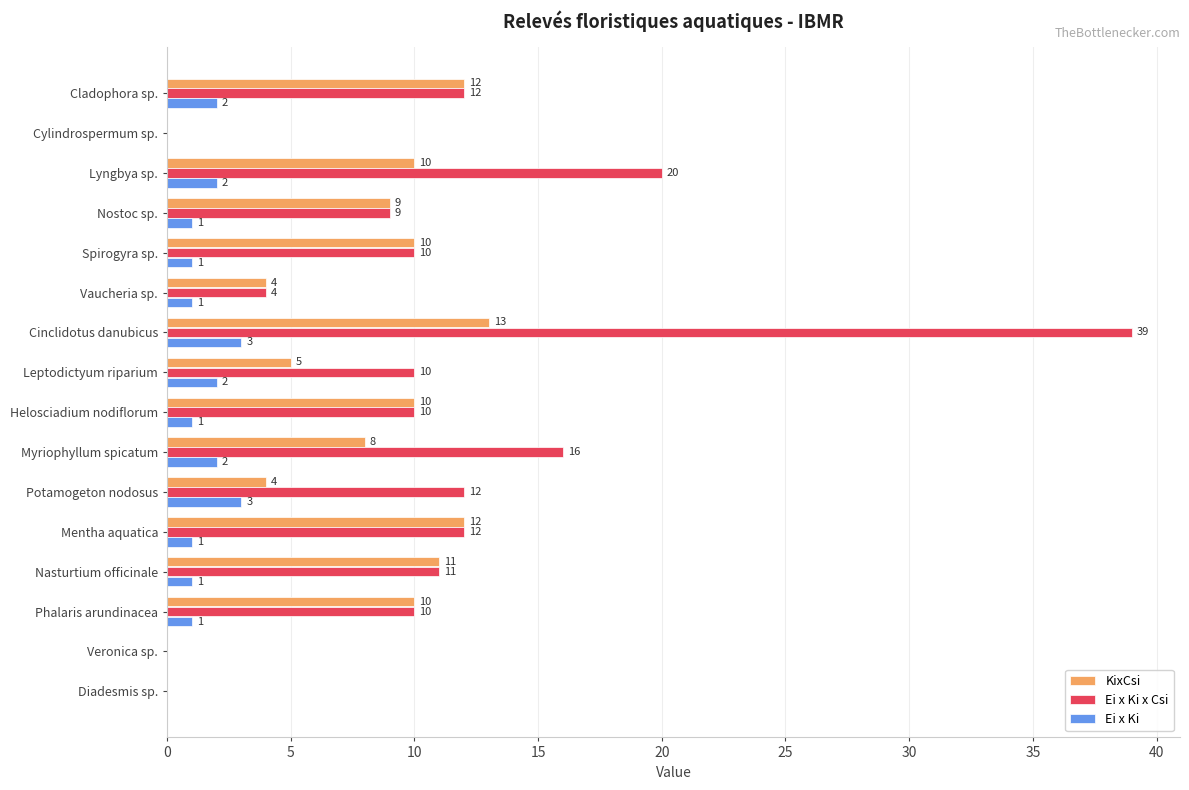

The value of Ei x Ki x Csi at Cladophora sp. is 12. True or false?

True